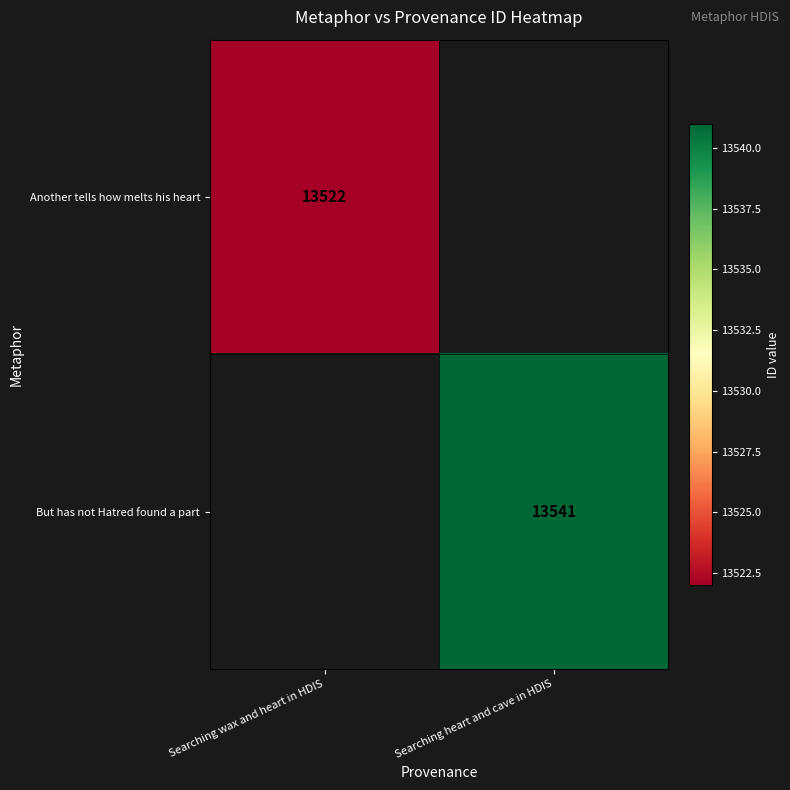

Which category has the lowest value across all series?

Searching wax and heart in HDIS